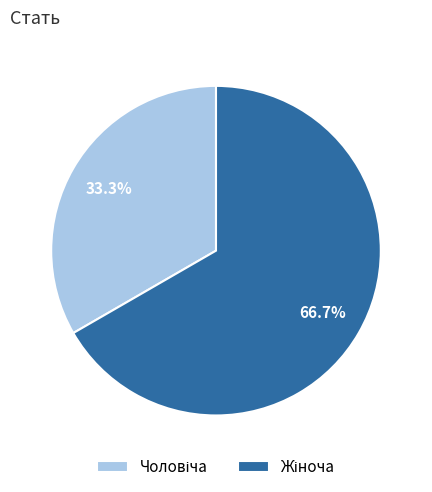

Count the number of slices in the pie.

2